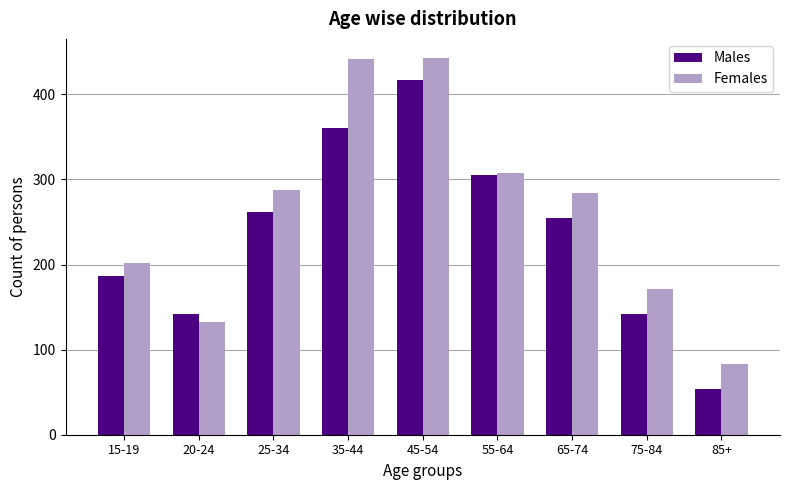

Read the Females value at 15-19.

202